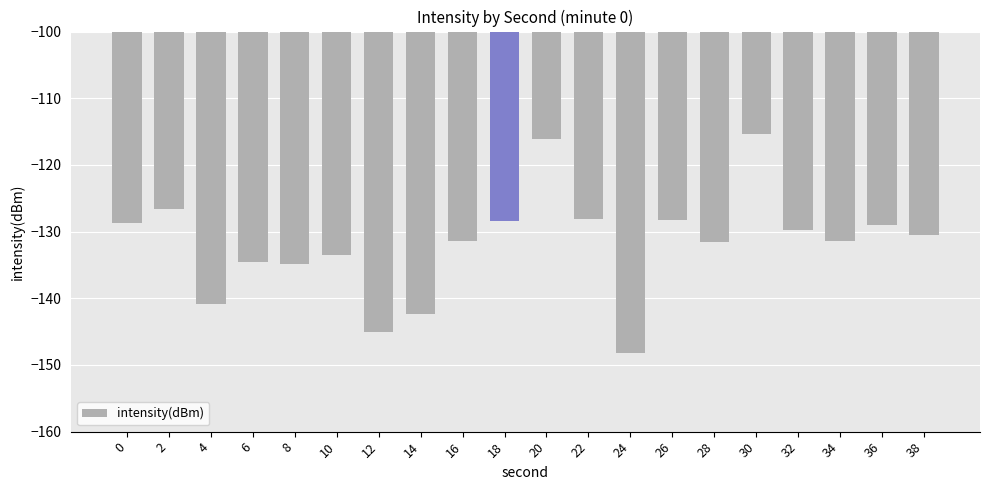

The value at 38 is -130.5. True or false?

True